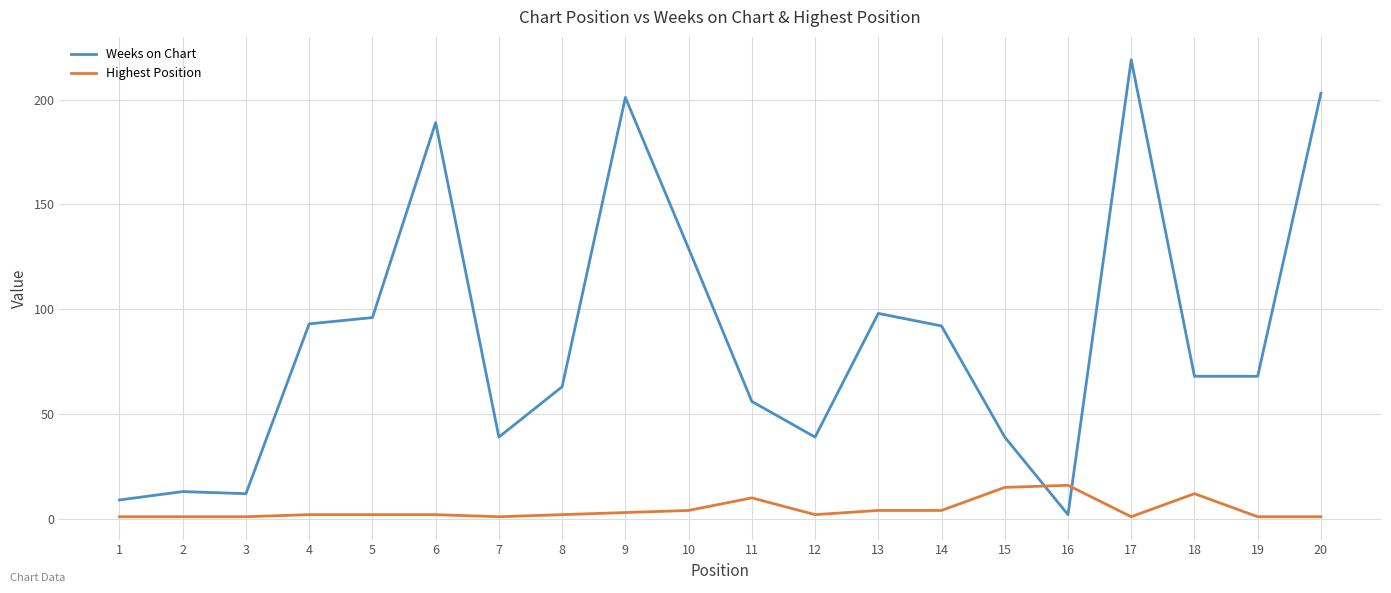

How many lines are shown in the chart?

2